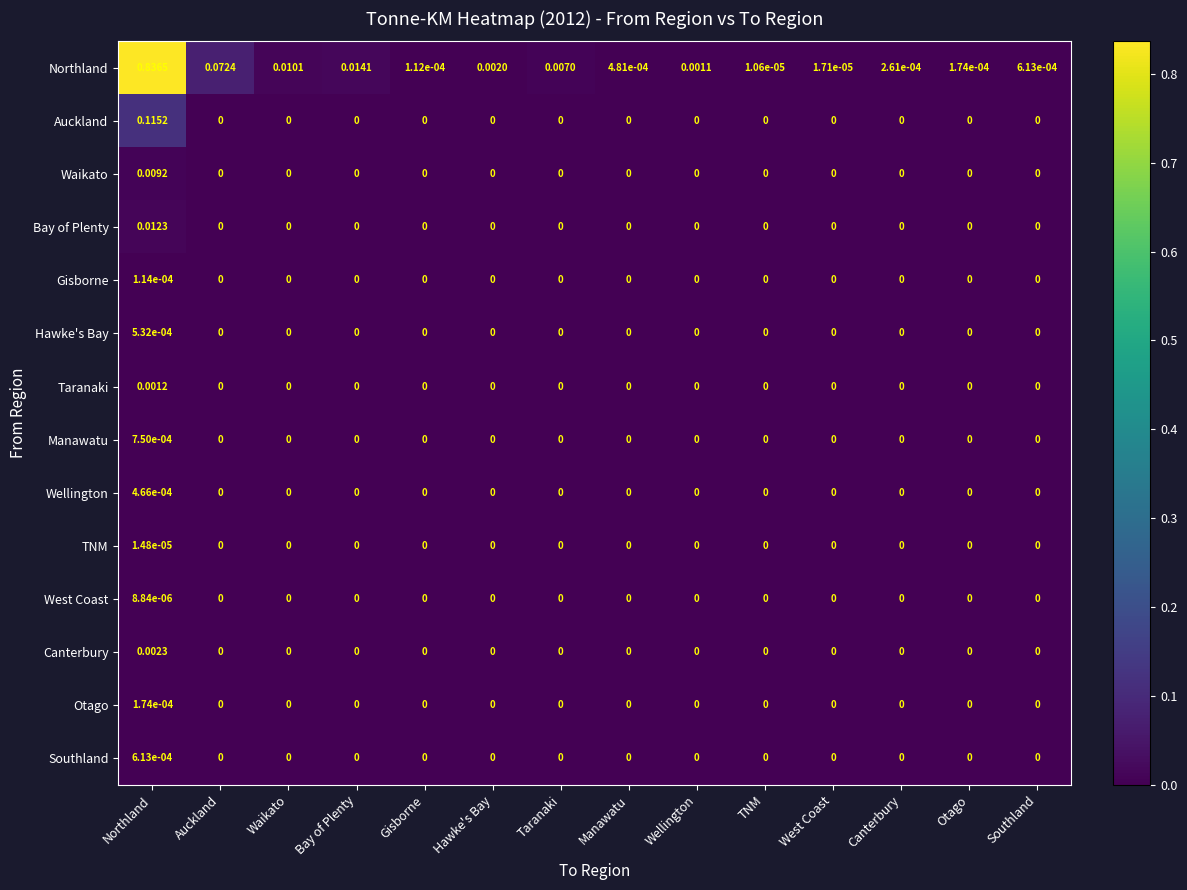

Count the number of data series in this chart.

14